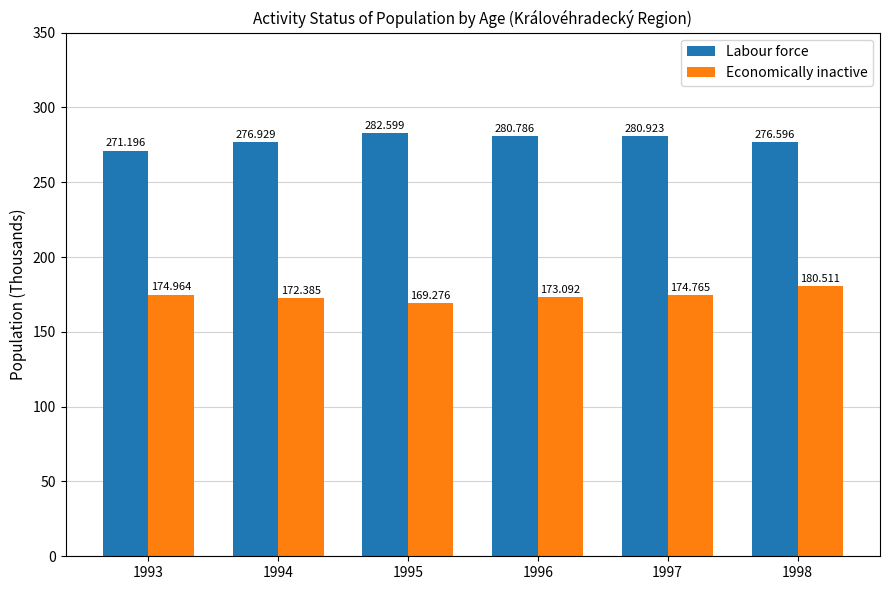

What is the total value across all series at 1994?

449.3